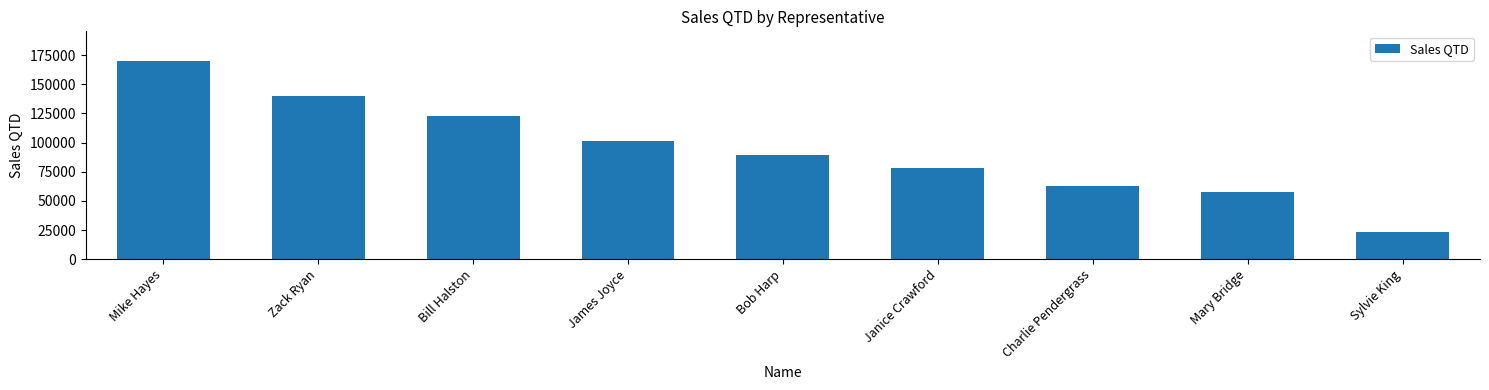

What is the difference between the maximum and minimum values?

147000